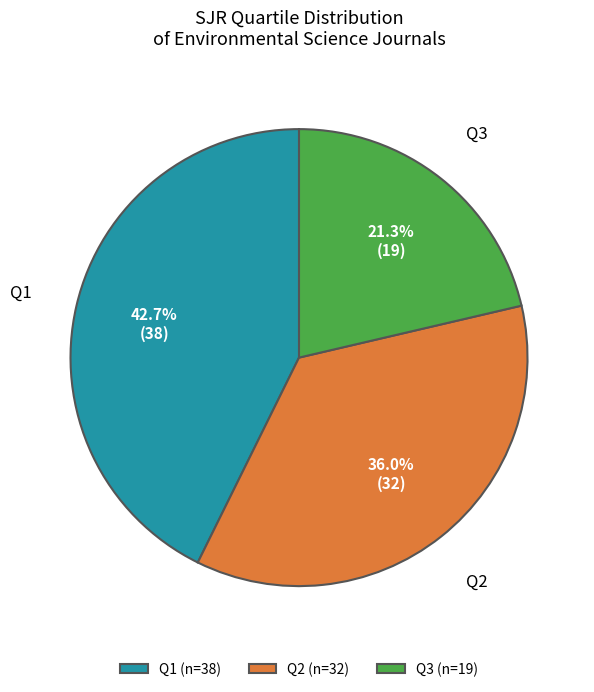

Does Q3 (n=19) account for over 50% of the chart?

No